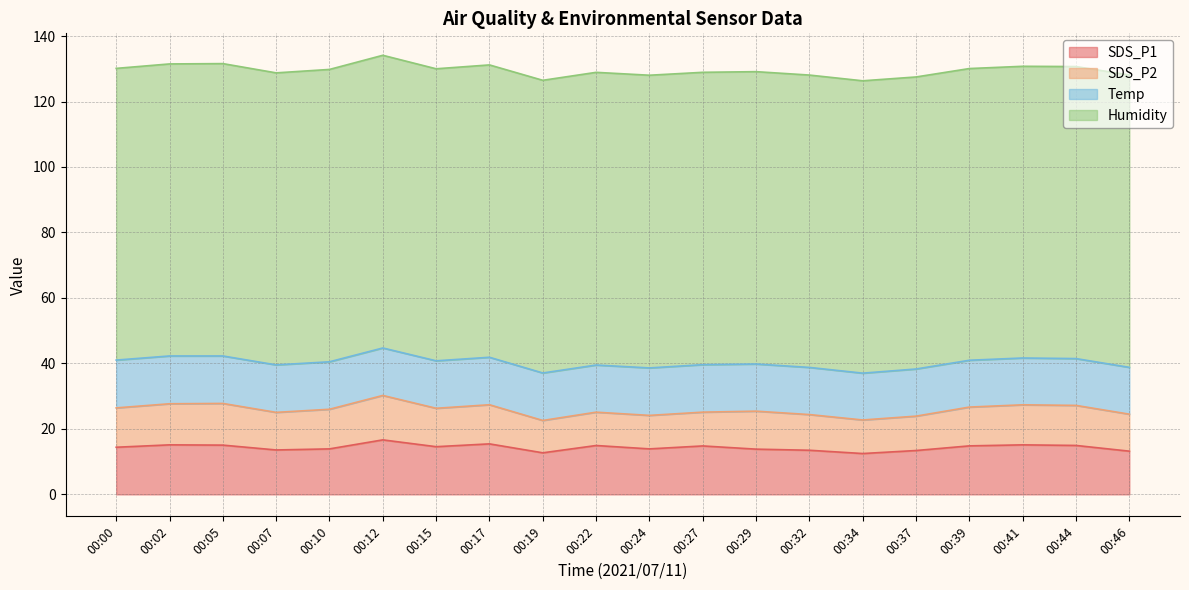

What is the difference between the SDS_P2 values at 00:00 and 00:07?

0.5